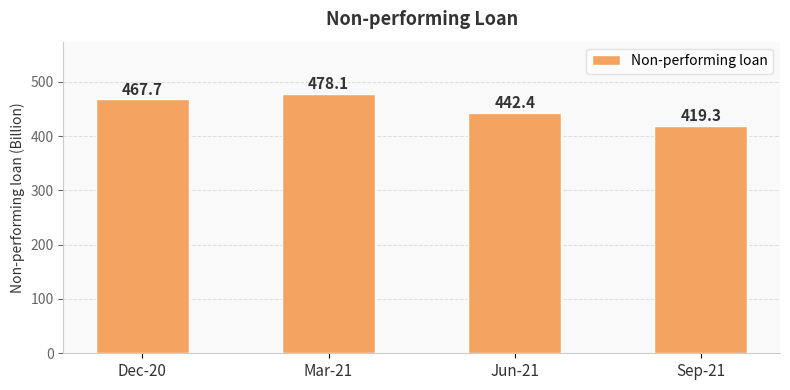

True or false: the data shows 818.2 at Mar-21.

False